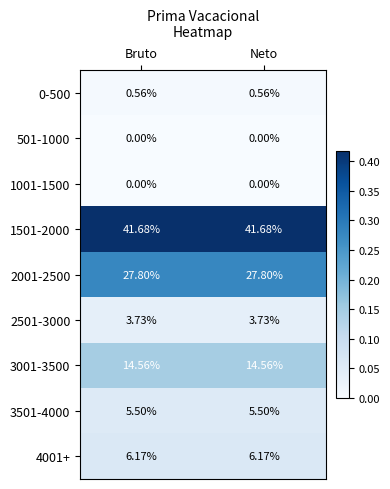

What is the difference between the highest and lowest values at Bruto?

41.7